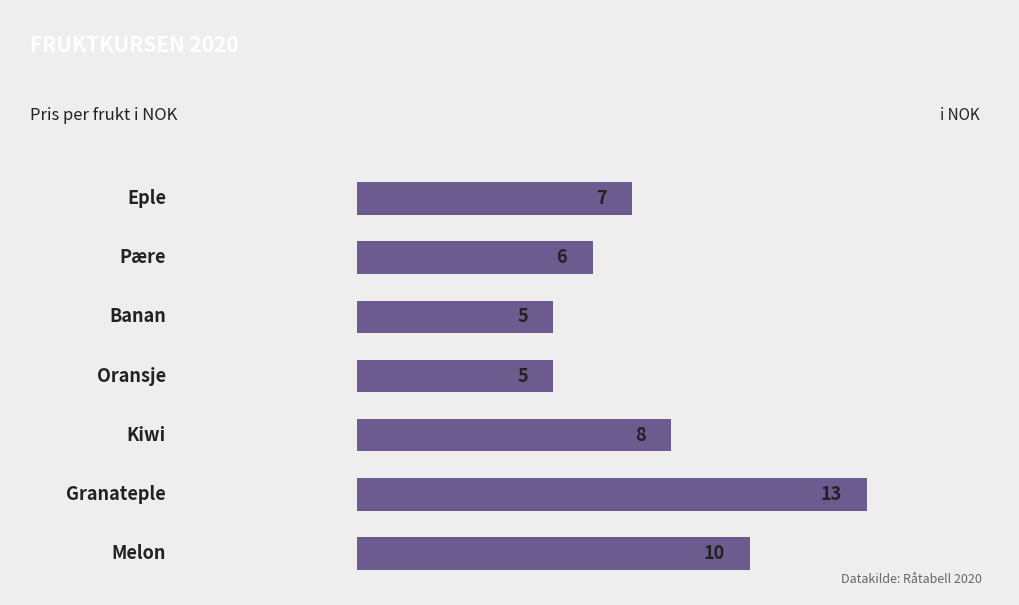

Reading top to bottom, list all the values displayed in this chart.

7	6	5	5	8	13	10